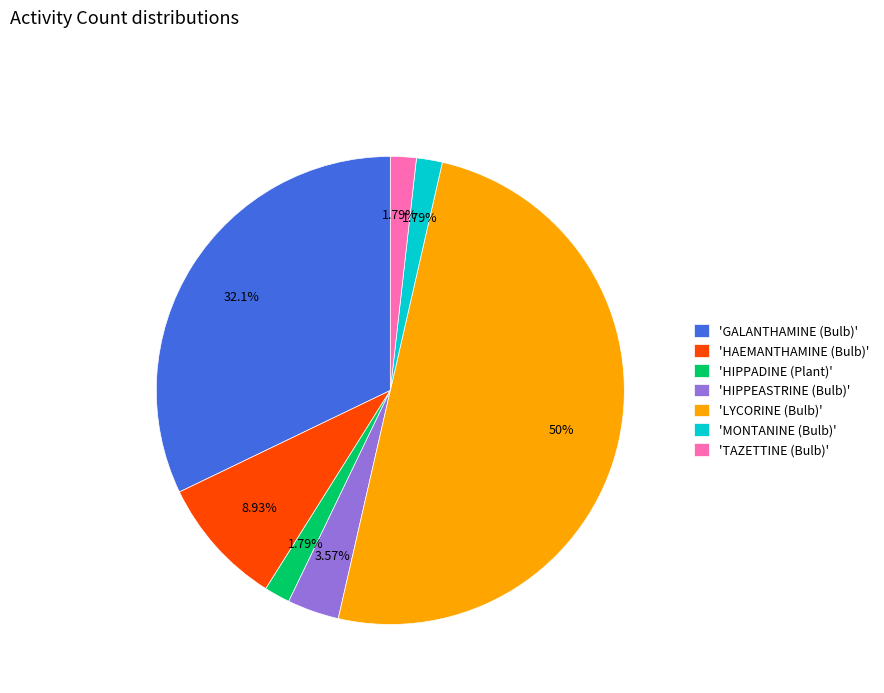

Which slice is the largest?

'LYCORINE (Bulb)'